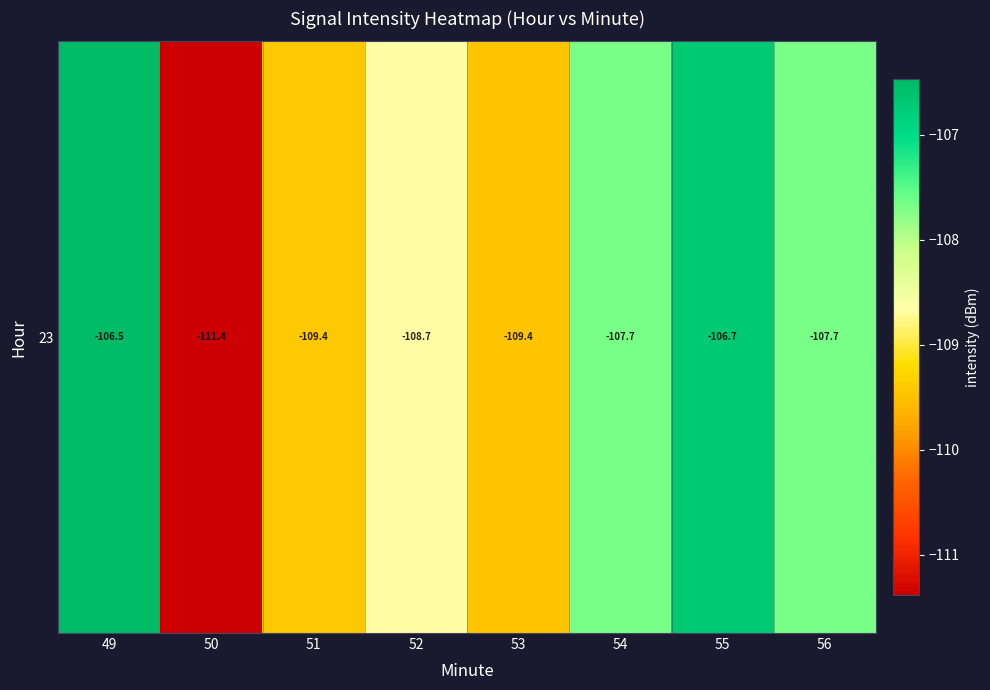

What is the sum of the values at 55 and 49?

-213.2